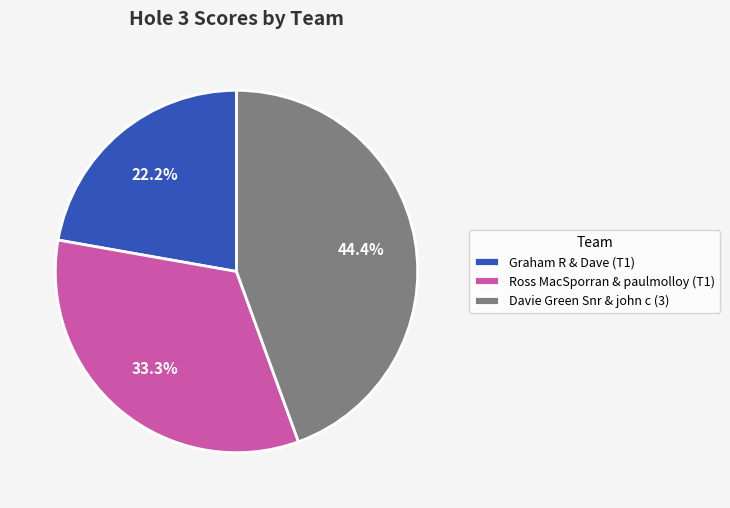

To the nearest percent, what percentage of the pie is Davie Green Snr & john c (3)?

44%